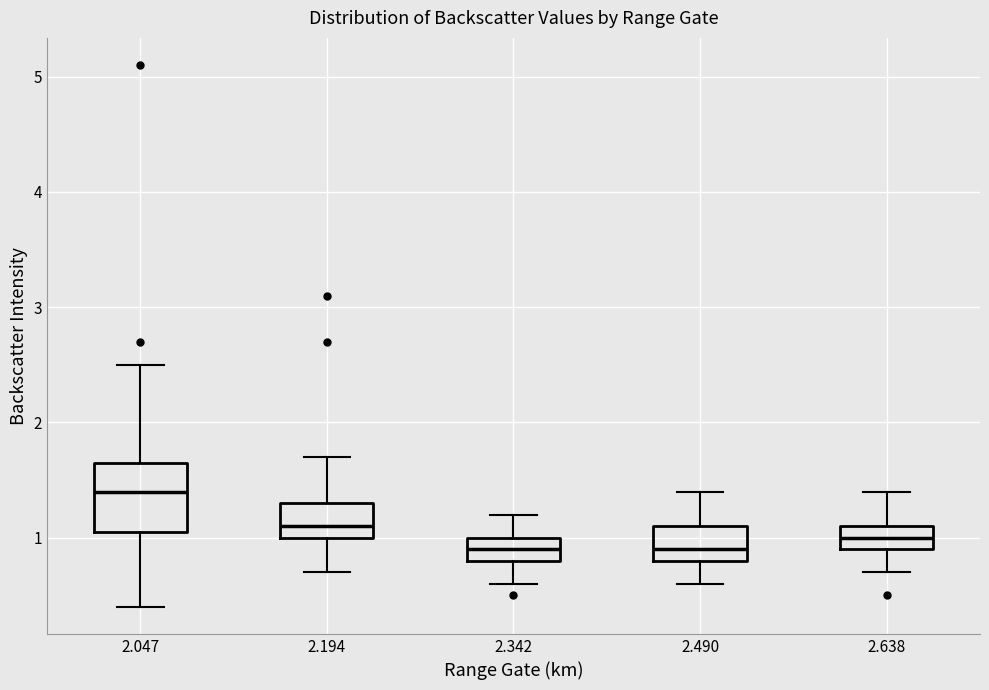

Reading left to right, read every box against the y-axis: the position of its median line, the range the box covers, and the ends of its whiskers. The values are not printed on the chart, so give them approximately, as read against the axis.

2.047: median 1.4, box 1.1 to 1.7, whiskers 0.4 to 2.5
2.194: median 1.1, box 1.0 to 1.3, whiskers 0.7 to 1.7
2.342: median 0.9, box 0.8 to 1.0, whiskers 0.6 to 1.2
2.490: median 0.9, box 0.8 to 1.1, whiskers 0.6 to 1.4
2.638: median 1.0, box 0.9 to 1.1, whiskers 0.7 to 1.4